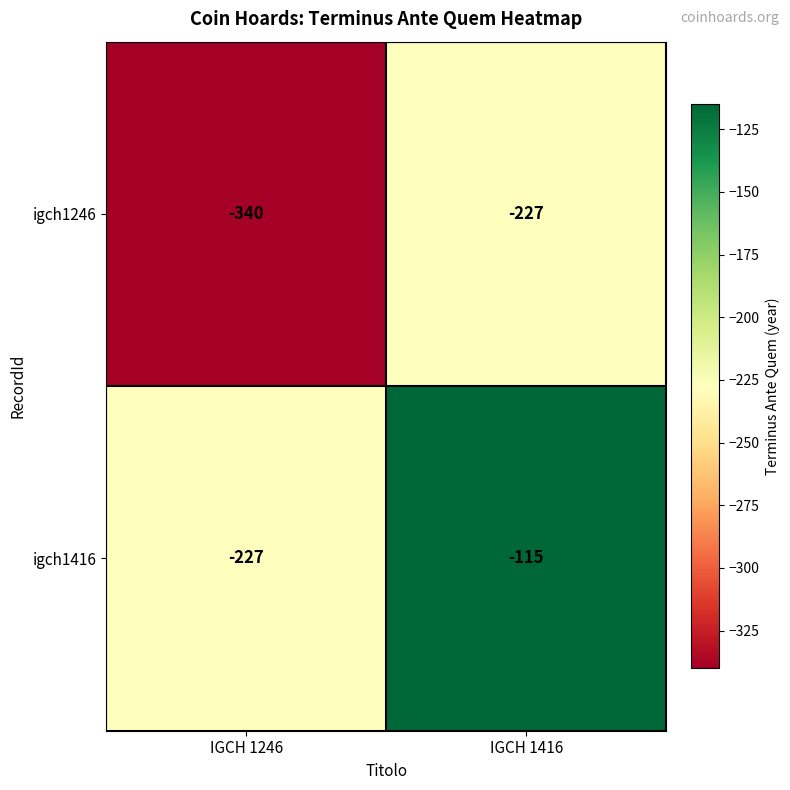

True or false: igch1416 has a value of -115 at IGCH 1416.

True